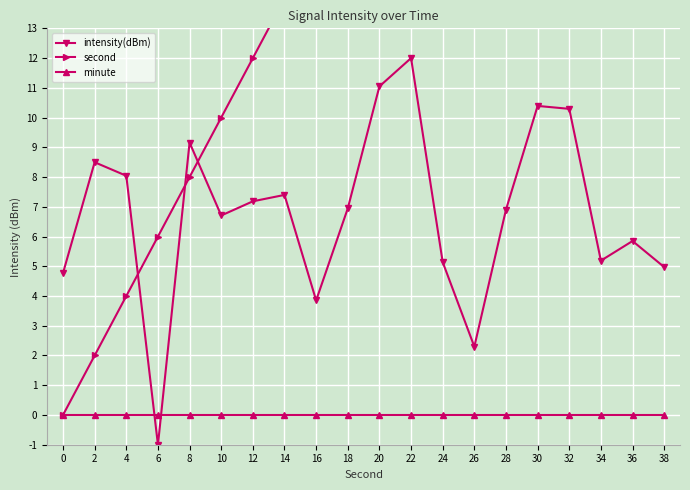

Reading left to right, extract all data points from this chart.

intensity(dBm): 4.8	8.5	8.0	-1.0	9.2	6.7	7.2	7.4	3.9	6.9	11.0	12.0	5.1	2.3	6.9	10.4	10.3	5.2	5.8	5.0
second: 0.0	2.0	4.0	6.0	8.0	10.0	12.0	14.0	16.0	18.0	20.0	22.0	24.0	26.0	28.0	30.0	32.0	34.0	36.0	38.0
minute: 0.0	0.0	0.0	0.0	0.0	0.0	0.0	0.0	0.0	0.0	0.0	0.0	0.0	0.0	0.0	0.0	0.0	0.0	0.0	0.0